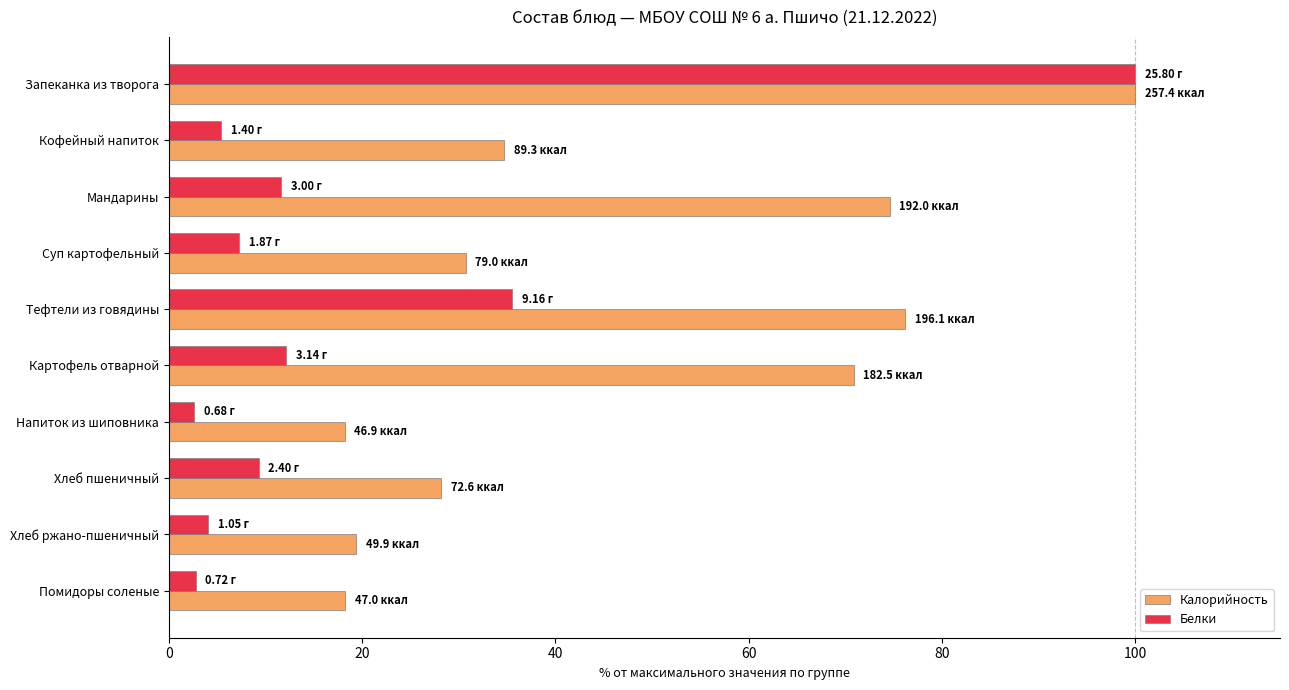

At which label is Калорийность closest to 59?

Картофель отварной